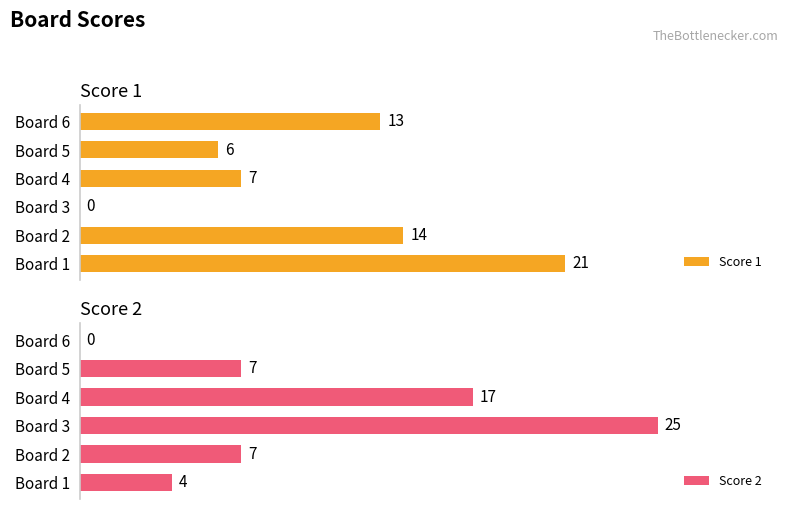

Where is Score 1 nearest to the value 10?

Board 4